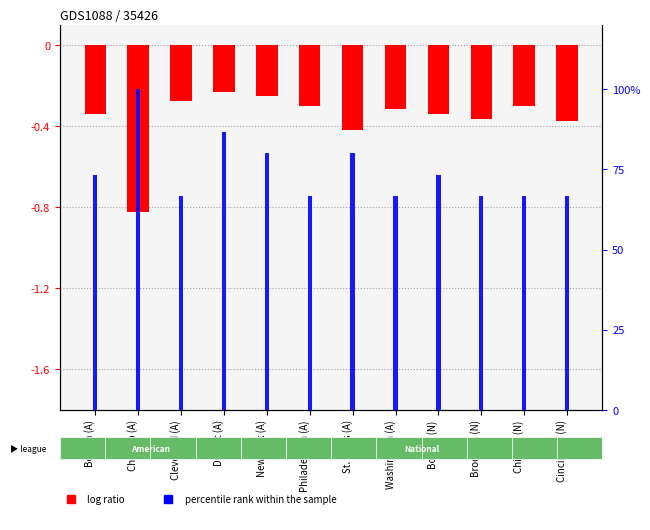

Between St. Louis (A) and Detroit (A), which is larger?

Detroit (A)